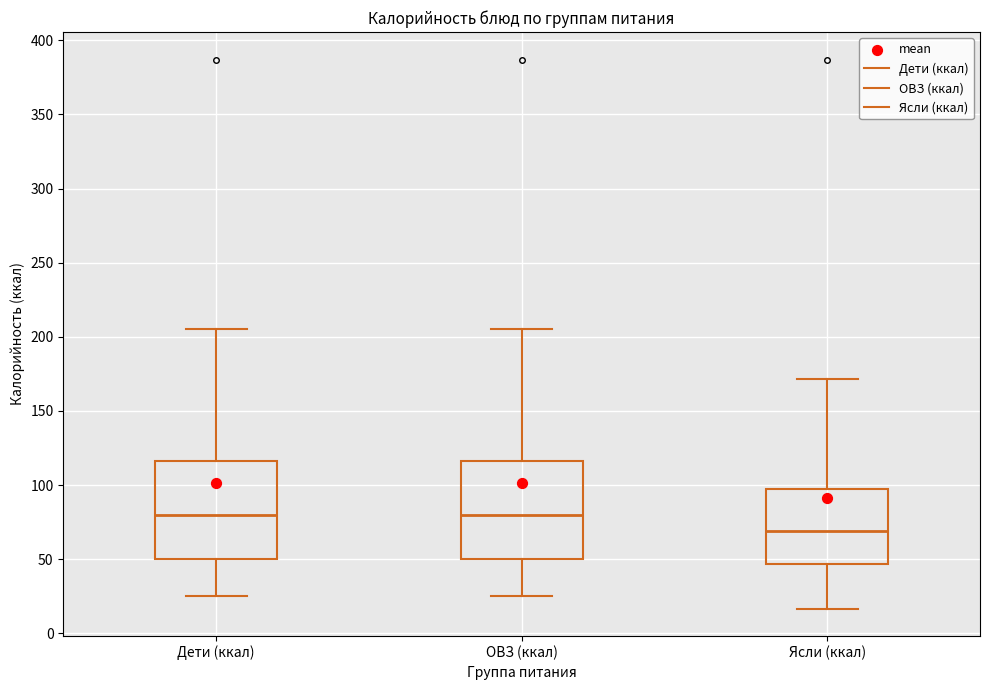

Reading left to right, transcribe this box plot: for each box, give where its median line is, the range the box spans, and where its two whiskers end, as read against the y-axis. The values are not printed on the chart, so give them approximately, as read against the axis.

Дети (ккал): median 80, box 50 to 115, whiskers 25 to 205
ОВЗ (ккал): median 80, box 50 to 115, whiskers 25 to 205
Ясли (ккал): median 70, box 45 to 95, whiskers 15 to 170